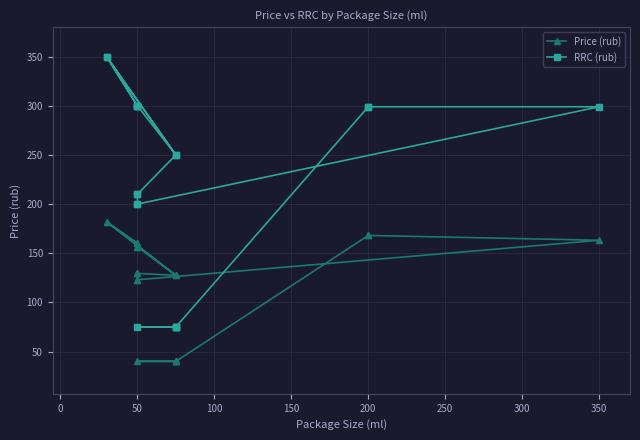

Rank the series by their average value, from highest to lowest.

RRC (rub), Price (rub)